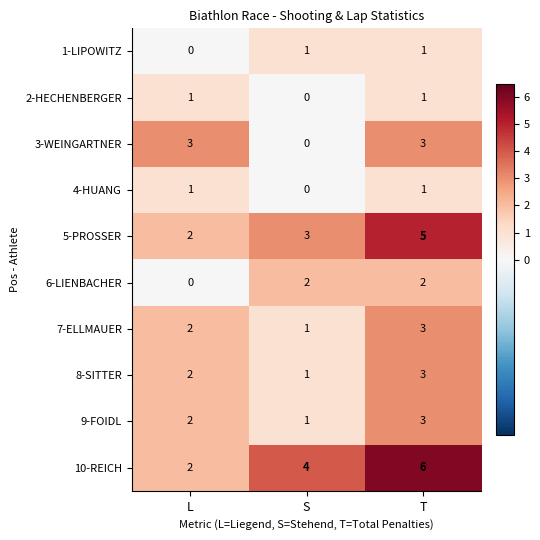

Count the 8-SITTER values in the range 1 to 3.

3